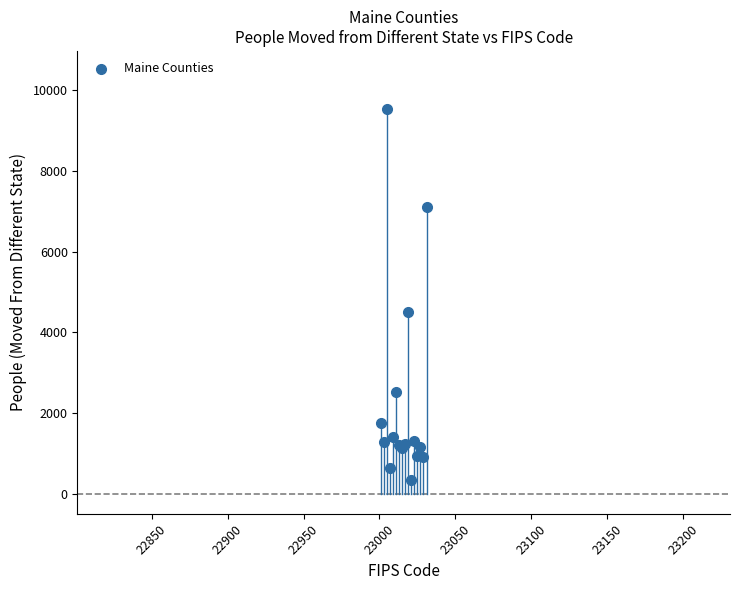

What Y value in the scatter plot is closest to 4949?

4501